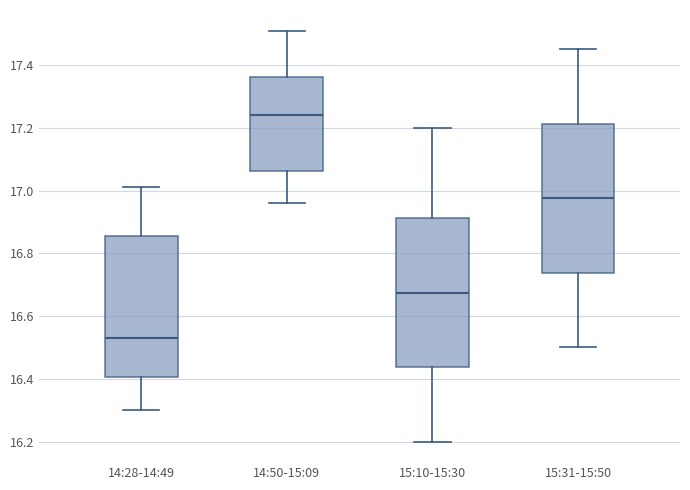

Which box has the highest median line?

14:50-15:09